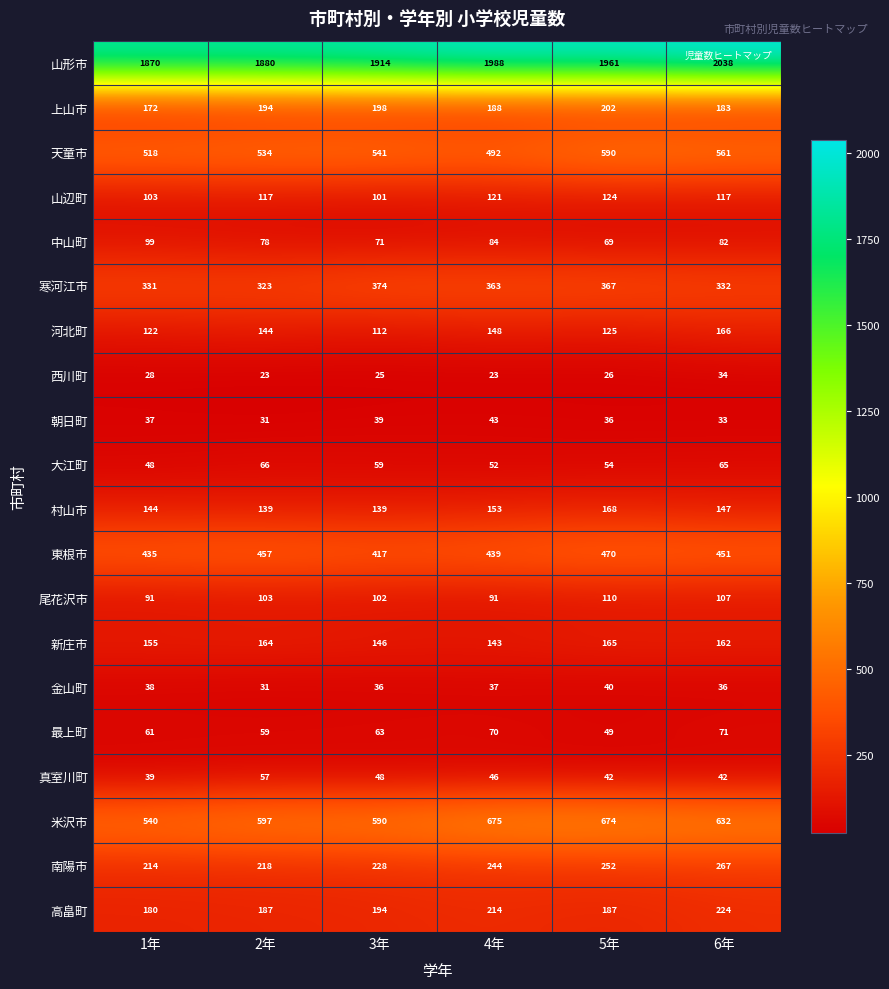

Which series has the largest range (max minus min)?

山形市